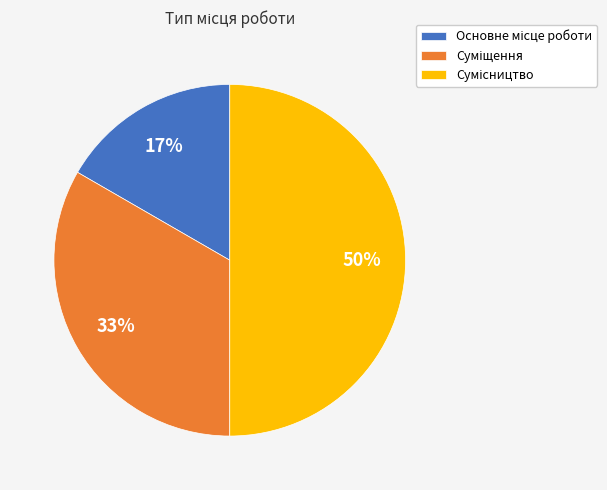

To the nearest percent, what is the difference between the largest and smallest slice percentages?

33%